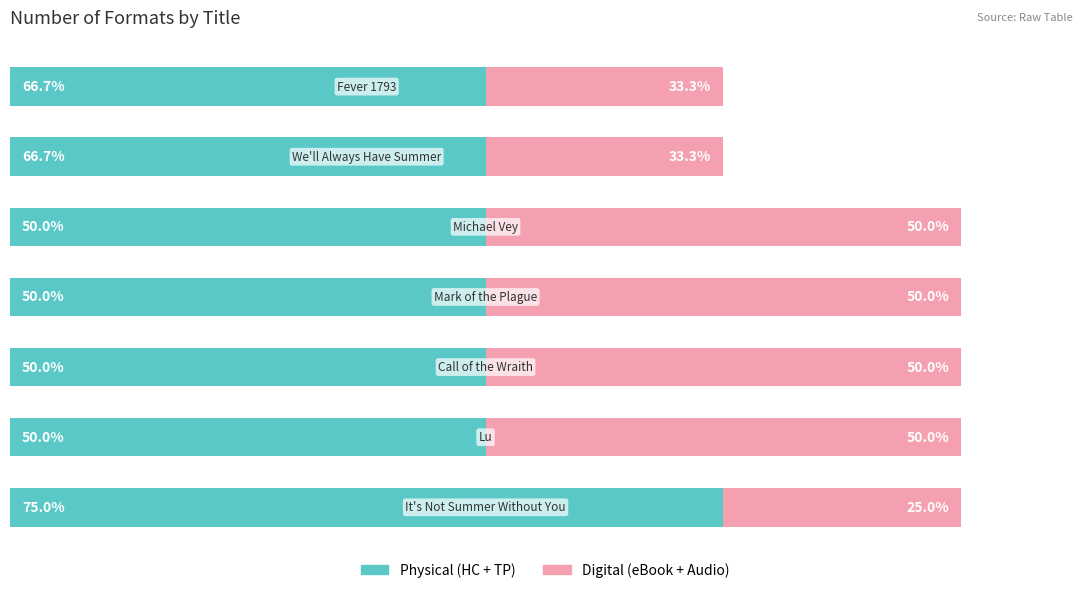

What are all the series names shown in the legend?

Physical (HC + TP), Digital (eBook + Audio)